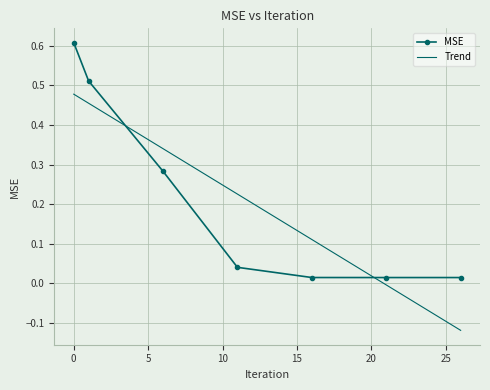

Rank the series by their maximum value, from lowest to highest.

Trend, MSE